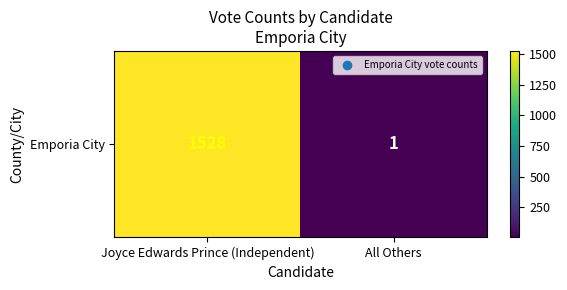

What is the change in value from Joyce Edwards Prince (Independent) to All Others?

-1527